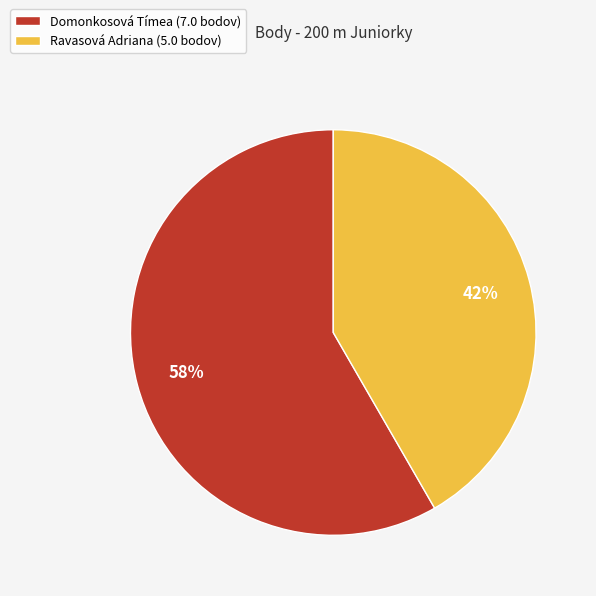

Which slice is the largest?

Domonkosová Tímea